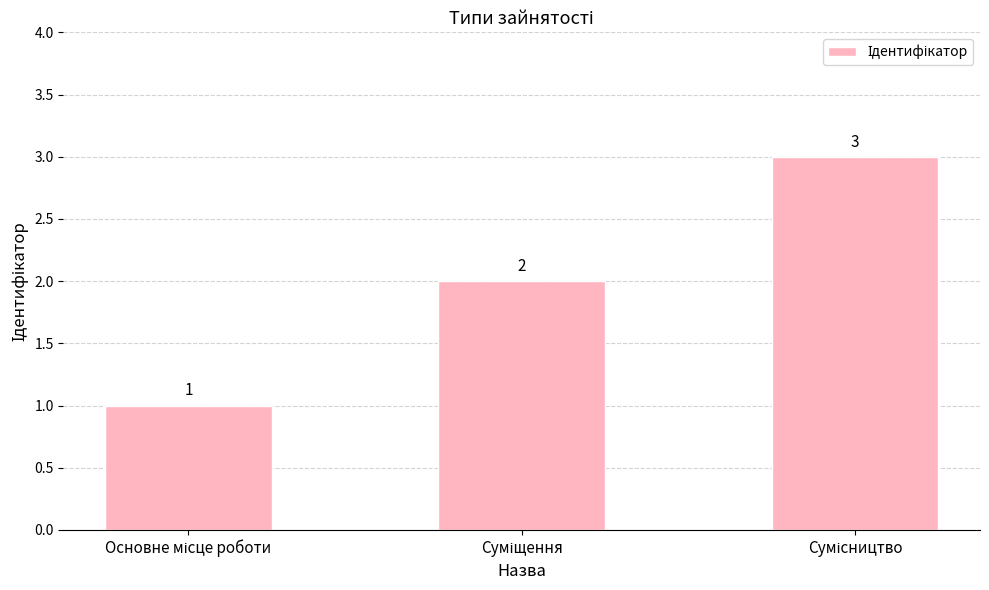

How many values are between 1 and 3?

3